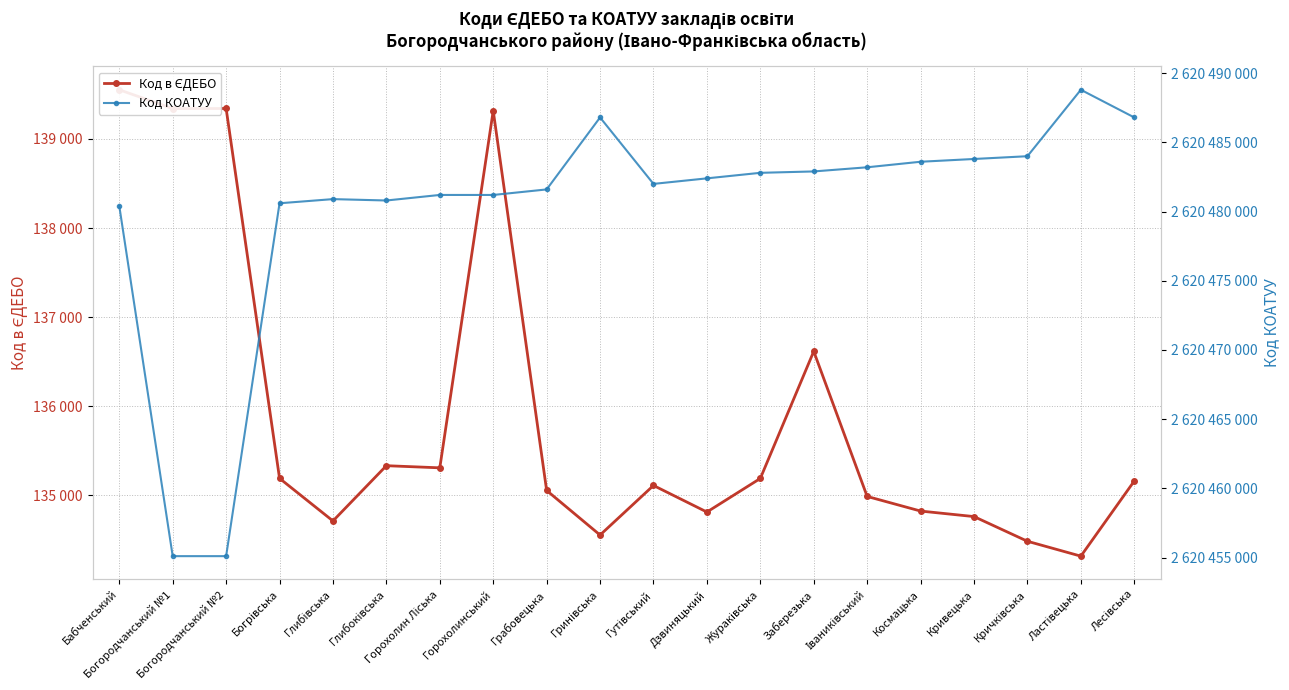

The value of Код в ЄДЕБО at Ластівецька is 134318. True or false?

True